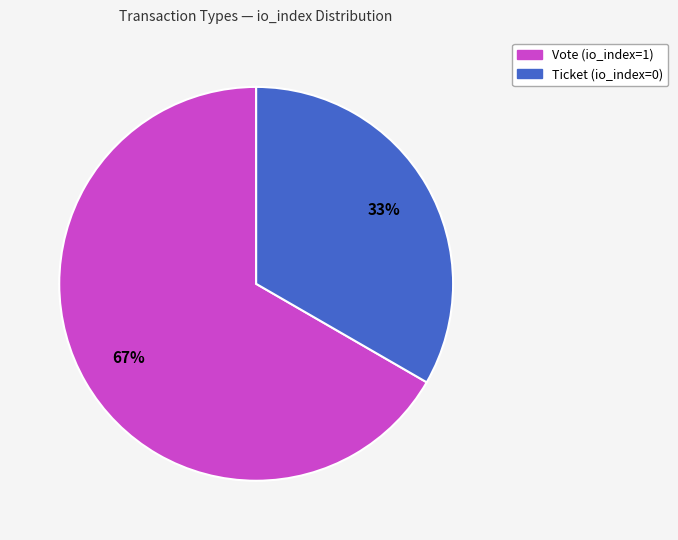

How many slices are in this pie chart?

2